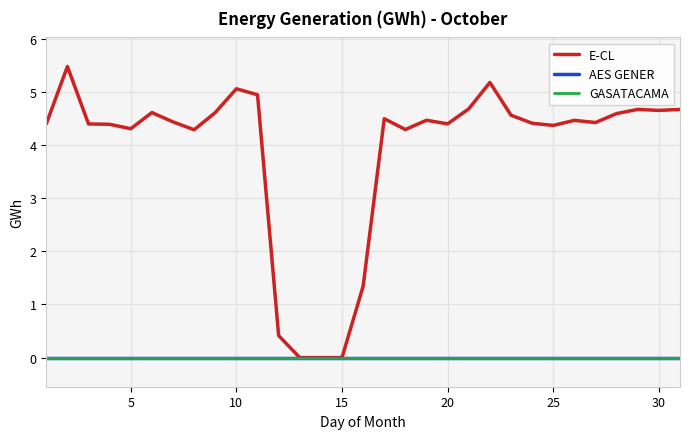

Does the chart have visible grid lines?

Yes